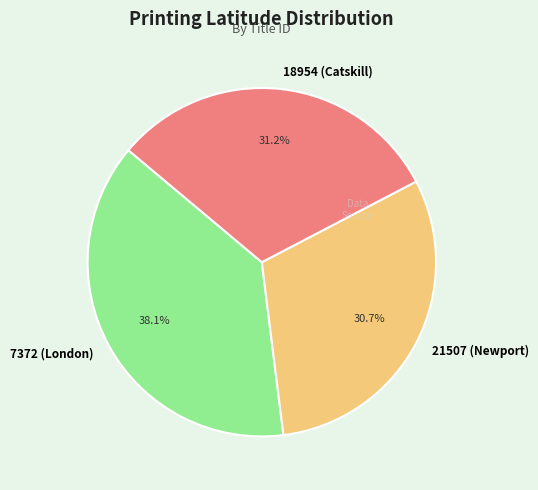

Is 7372 (London) the majority of the pie?

No